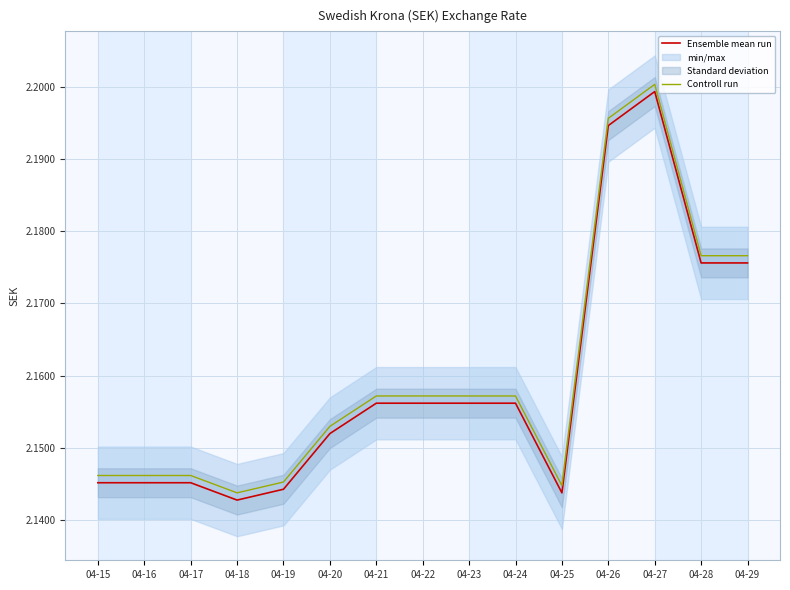

True or false: Ensemble mean run and Controll run cross at least once.

False